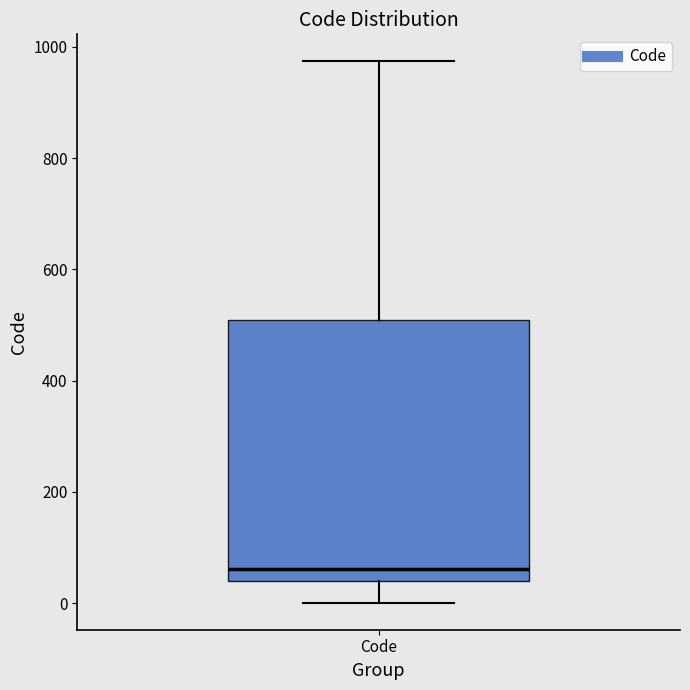

Read this box plot against the y-axis: the position of the median line, the range covered by the box, and the ends of both whiskers. The values are not printed on the chart, so give them approximately, as read against the axis.

median 60, box 40 to 500, whiskers 0 to 980